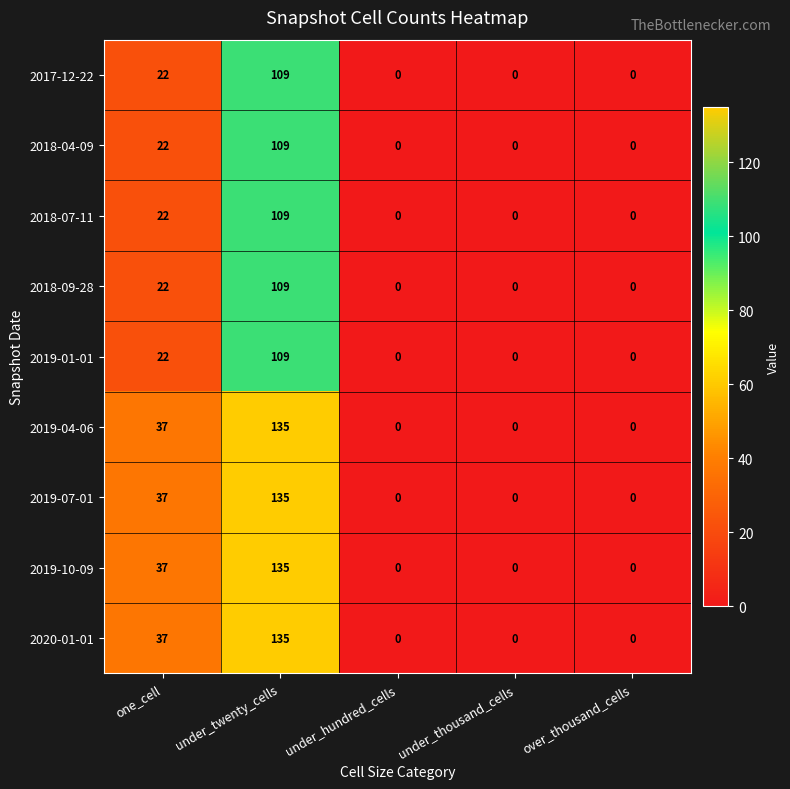

At which label is 2019-10-09 closest to 67?

one_cell